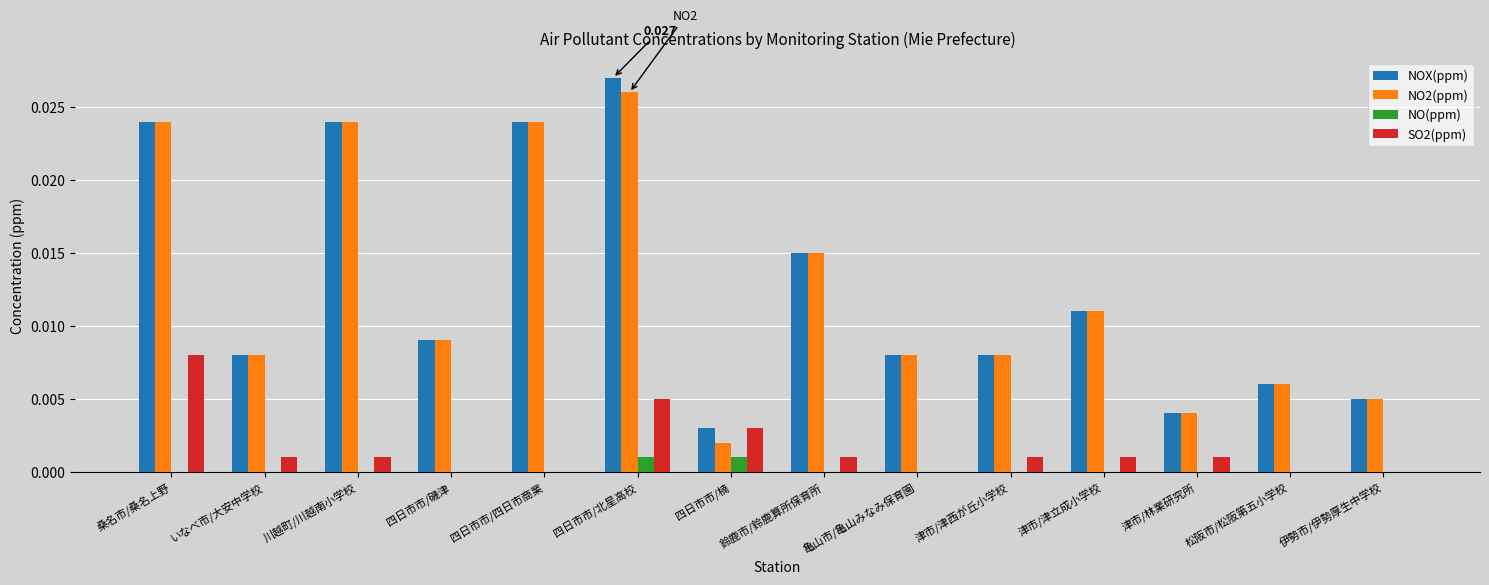

How many series are shown in this chart?

4